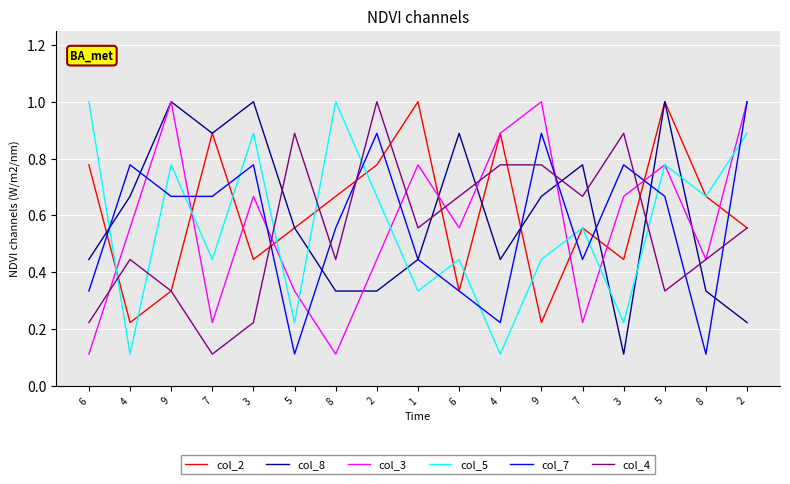

Between 3 and 9, which is larger?

3